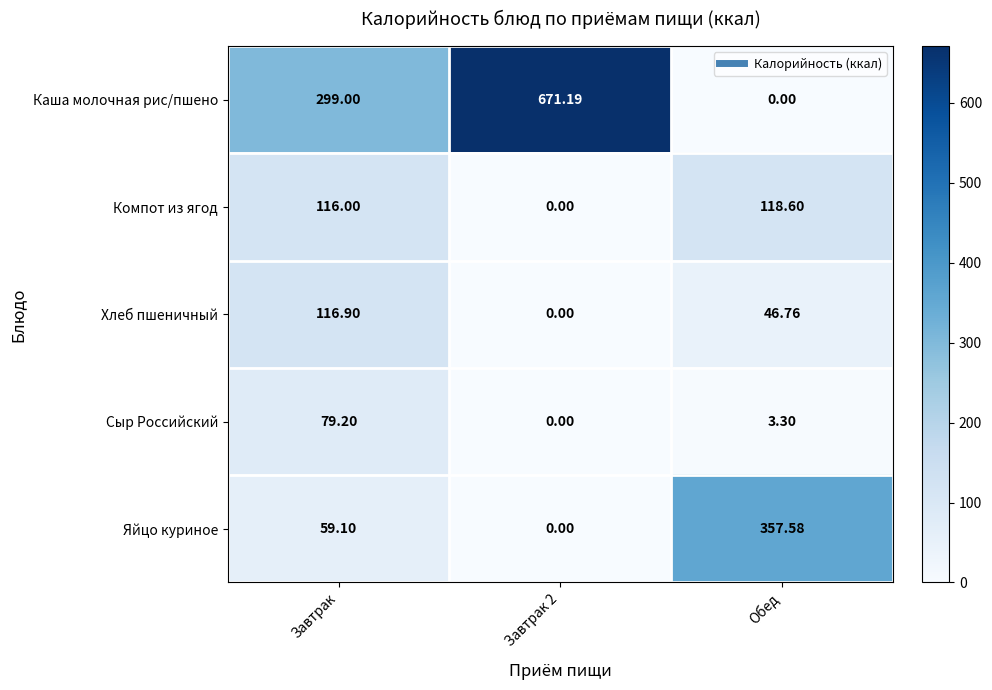

At which label is Каша молочная рис/пшено closest to 335?

Завтрак